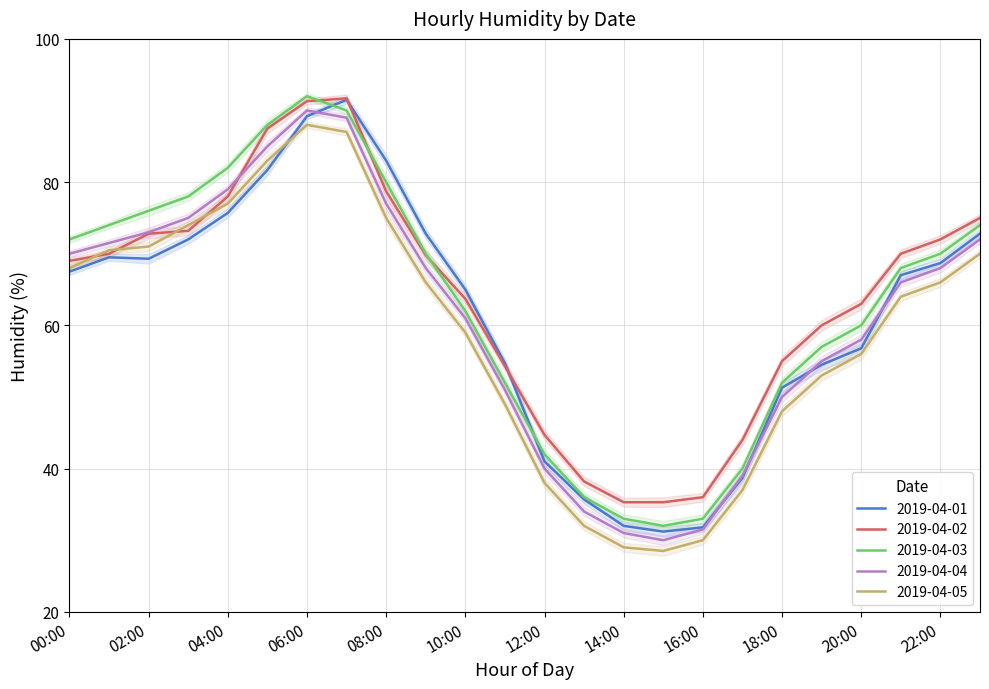

What is the approximate value of 2019-04-05 at 05:00?

83.0